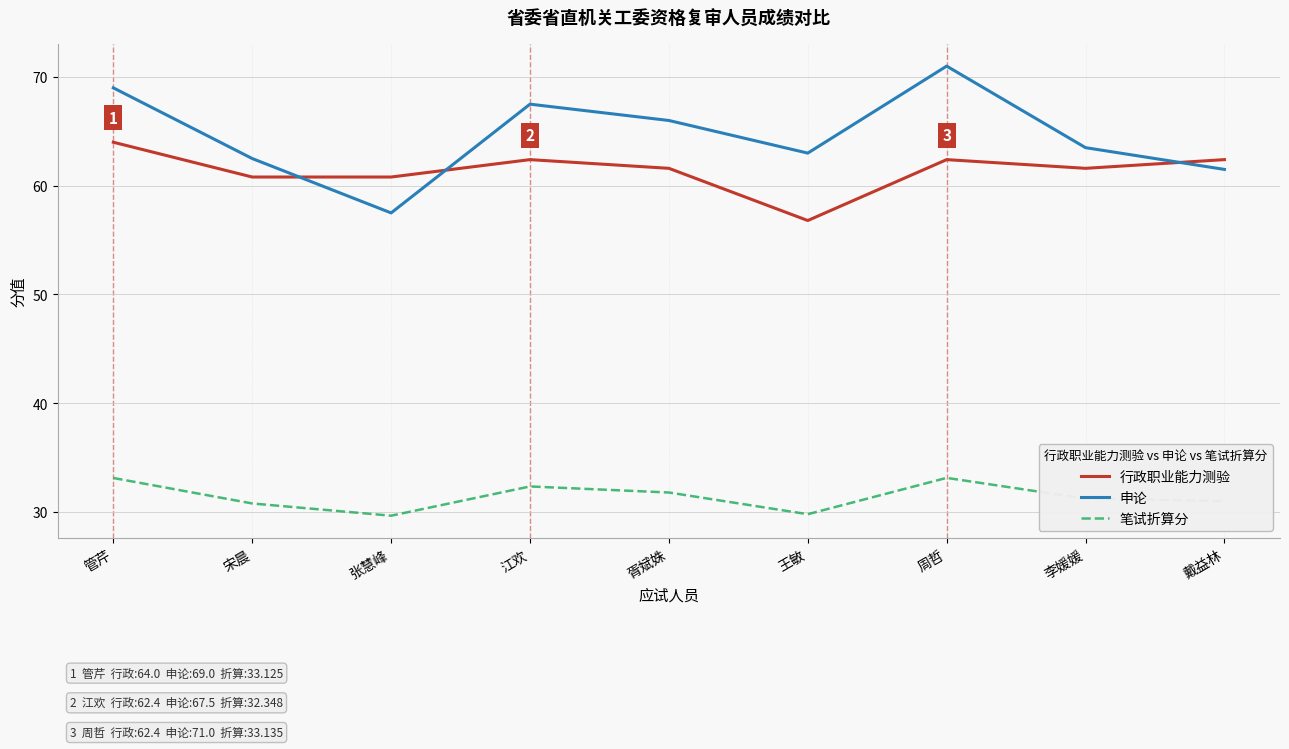

Is the value of 申论 at 宋晨 greater than the value of 笔试折算分 at 江欢?

Yes